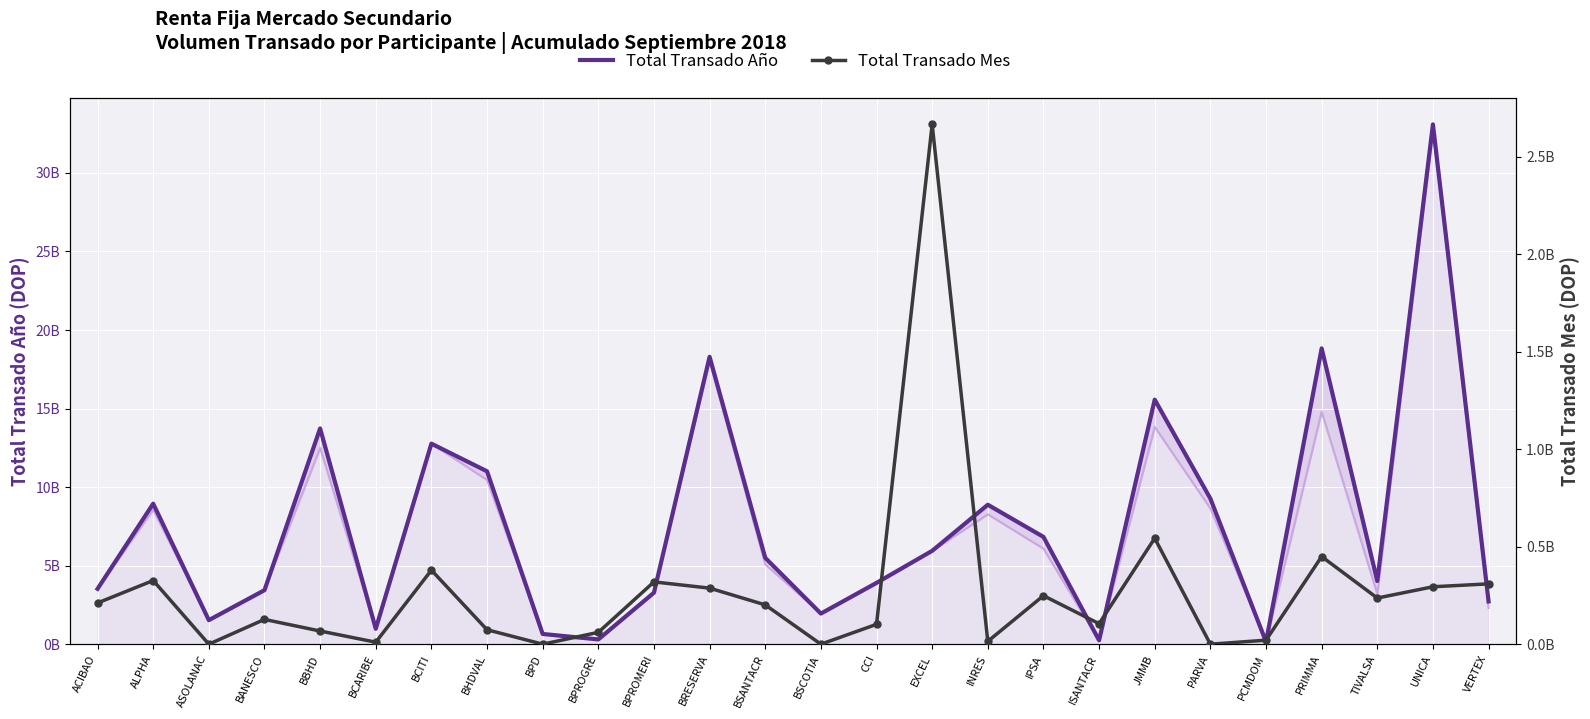

Rank the series by their average value, from highest to lowest.

Total Transado Año, Total Transado Mes